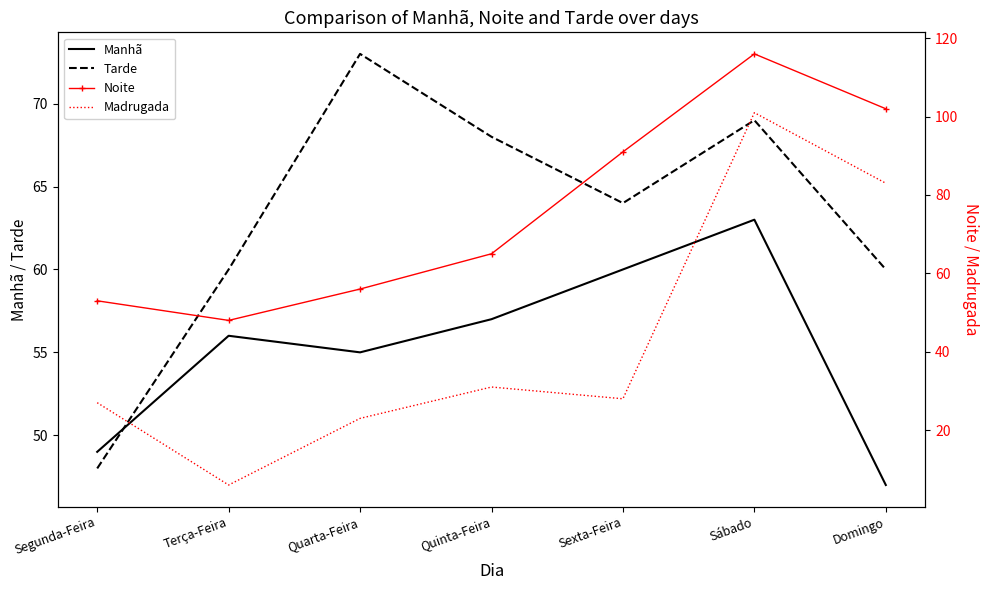

Reading left to right, what are all the values shown in this chart?

Manhã: 49	56	55	57	60	63	47
Tarde: 48	60	73	68	64	69	60
Noite: 53	48	56	65	91	116	102
Madrugada: 27	6	23	31	28	101	83